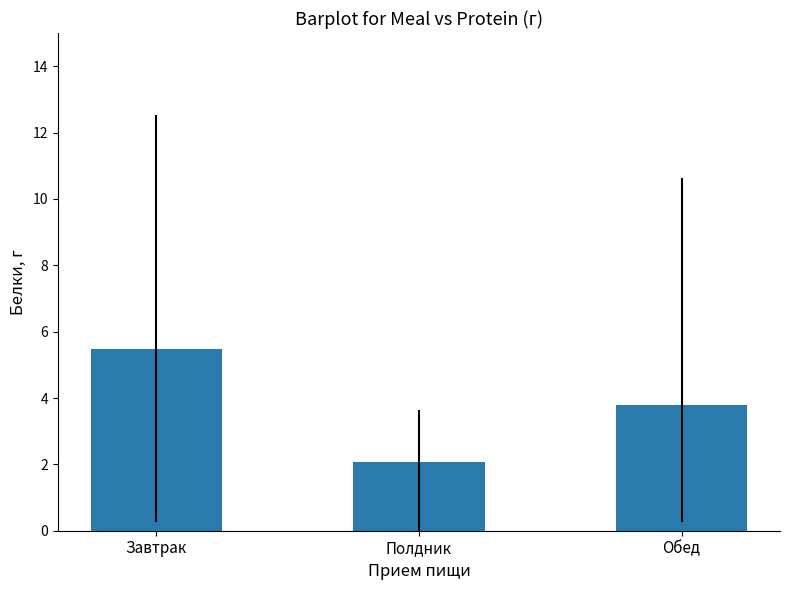

Reading left to right, extract all data points from this chart.

Завтрак=5.5	Полдник=2.1	Обед=3.8